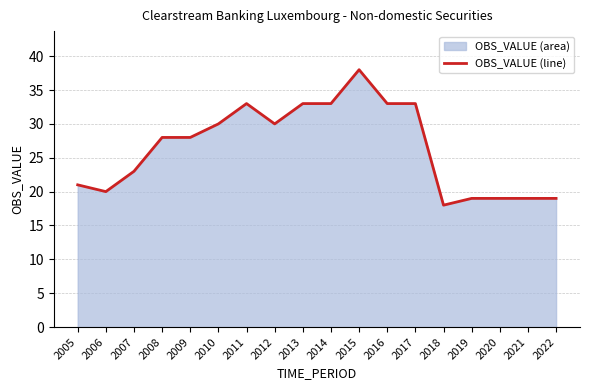

At which category does the data reach its first local peak?

2011